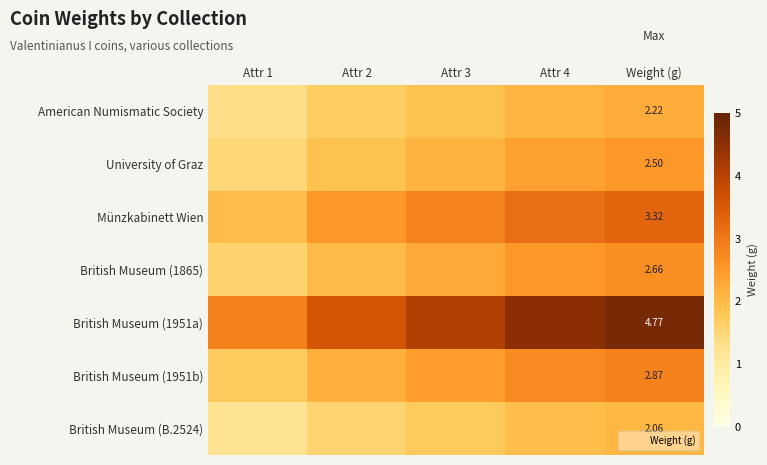

At which category does the chart reach its minimum across all series?

Attr 1